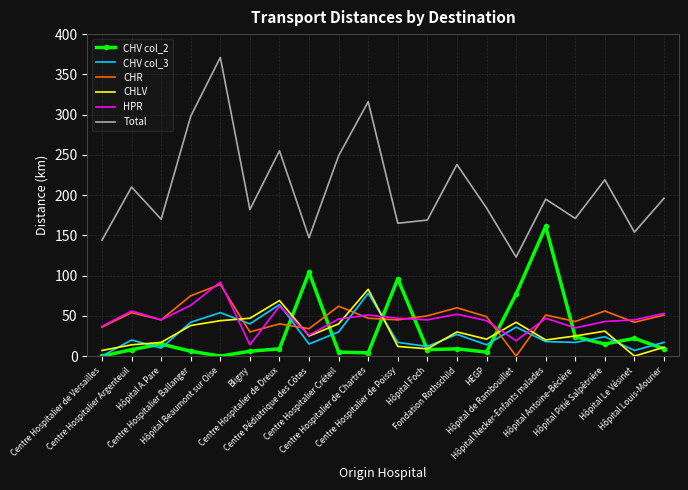

What is the difference between the second highest and second lowest values in the CHV col_3 series?

57